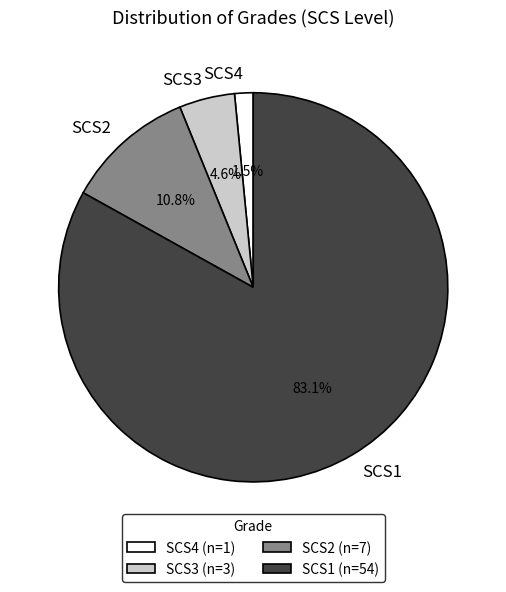

Is the sum of SCS4 and SCS2 greater than half?

No